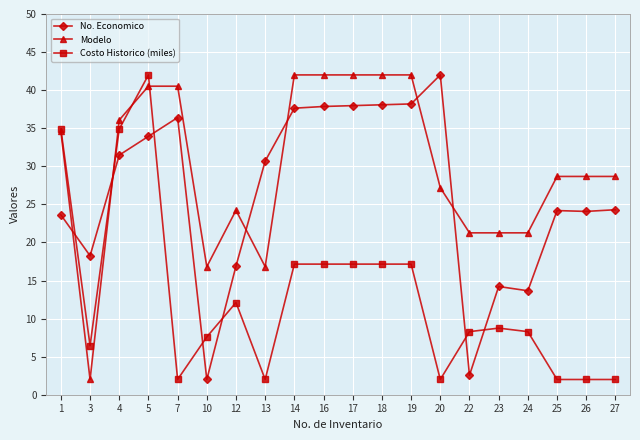

Rank the series at 7 from lowest to highest value.

Costo Historico (miles), No. Economico, Modelo